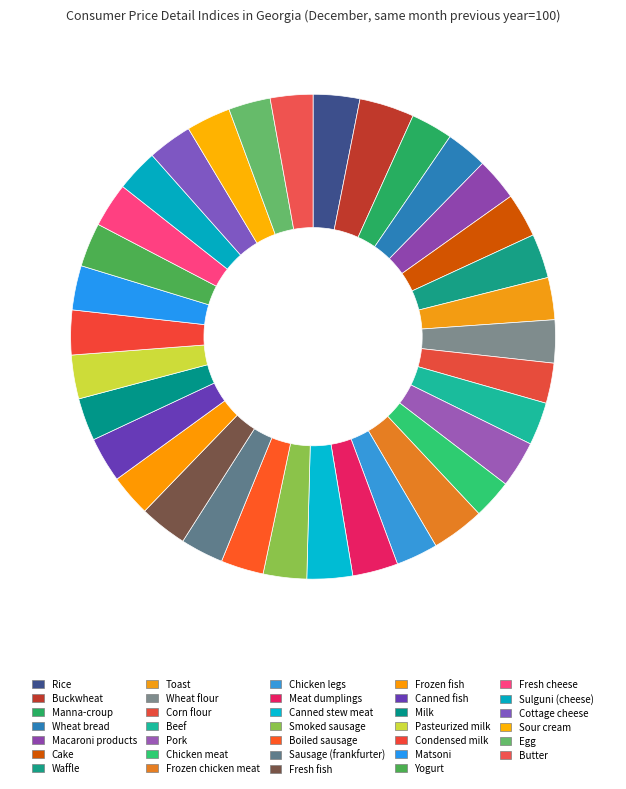

How many slices are in this pie chart?

34